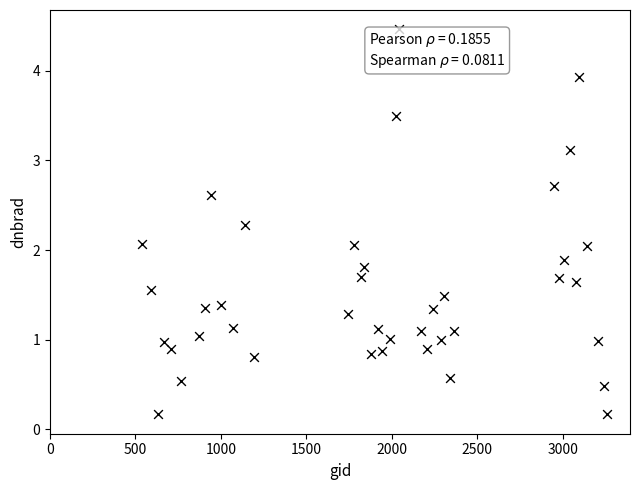

What is the range of X values (max minus min)?

2718.0